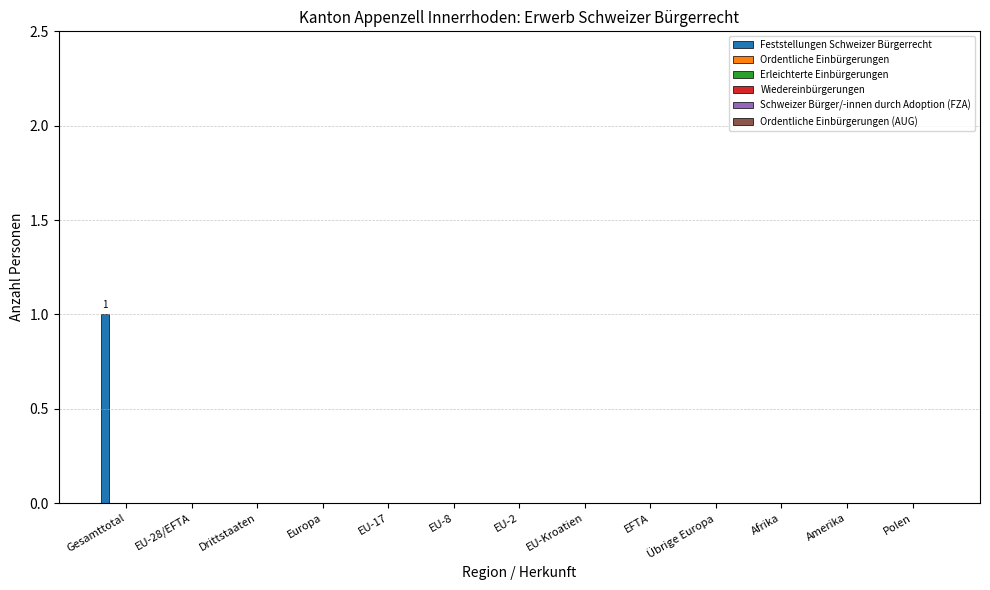

Are the bars horizontal?

No